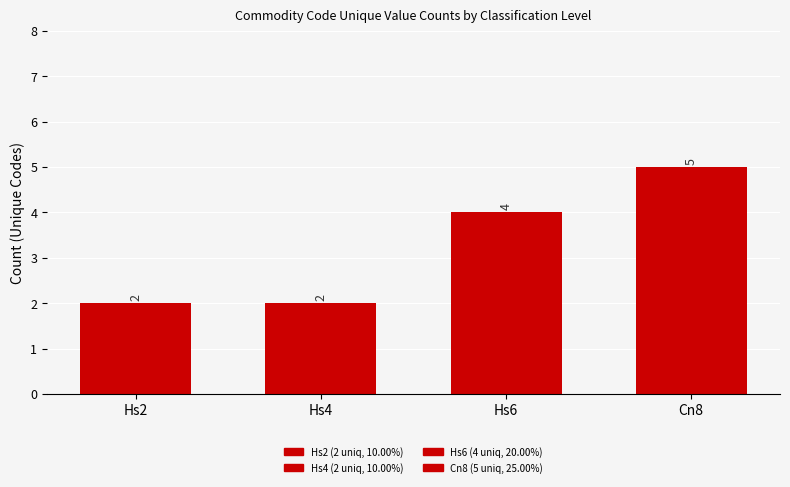

What position from the left is Hs4?

2